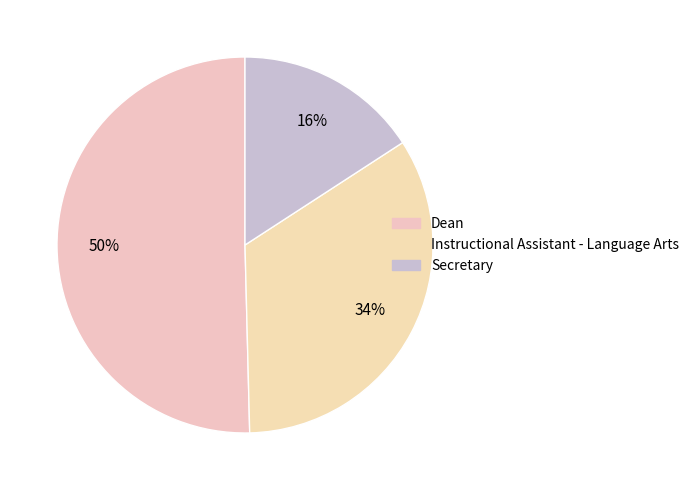

How many segments does this pie chart have?

3